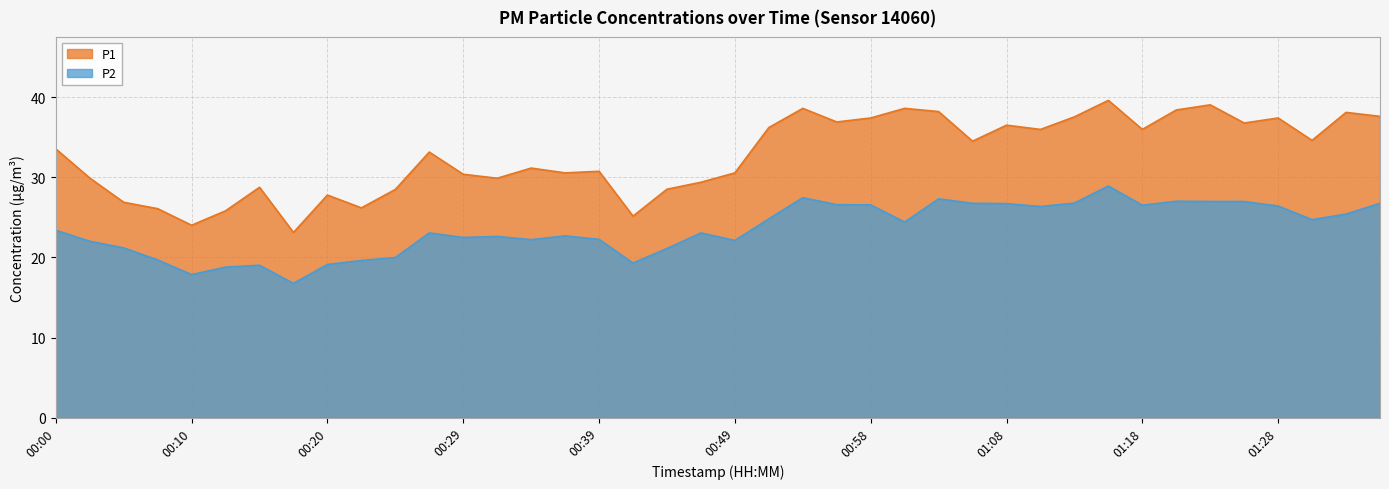

At which category is the sum across all series the highest?

01:16